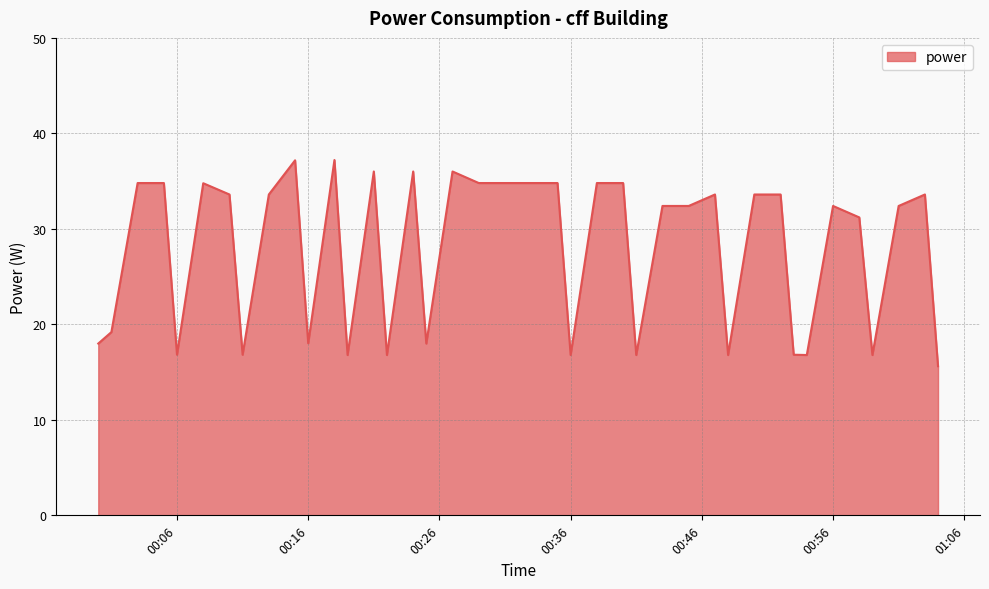

What is the average value?

27.9